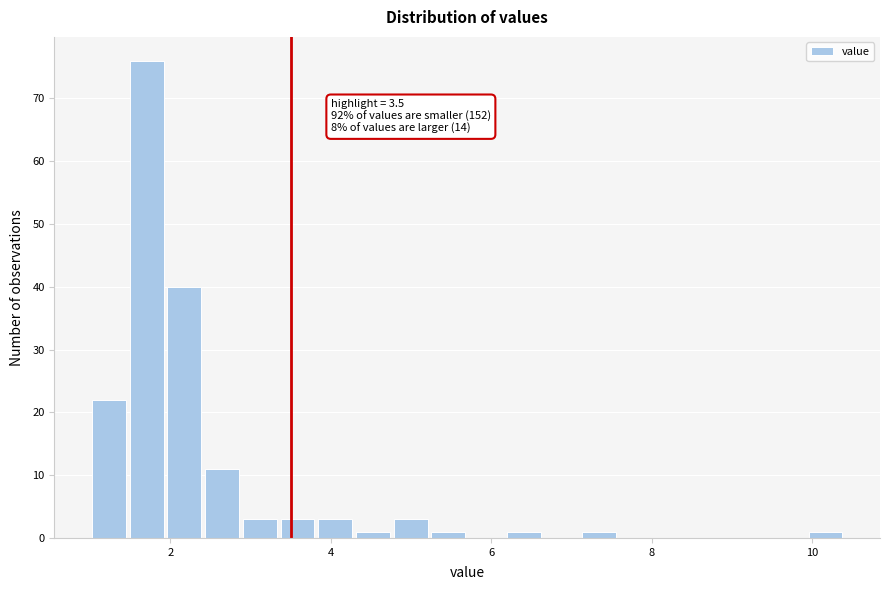

Read against the x-axis, roughly where is the centre of the tallest bar?

1.8